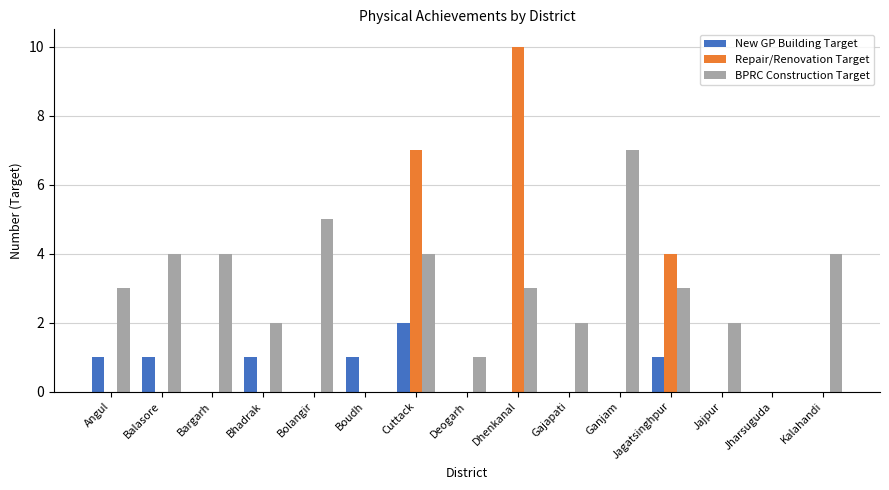

Which series changed the most between Bargarh and Jharsuguda?

BPRC Construction Target